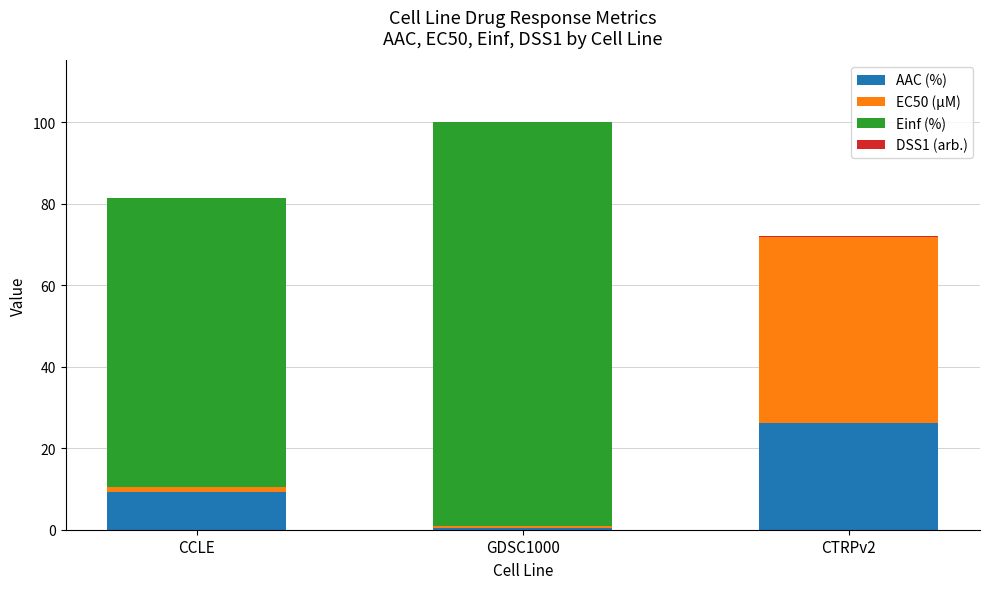

At which category is the sum across all series the highest?

GDSC1000